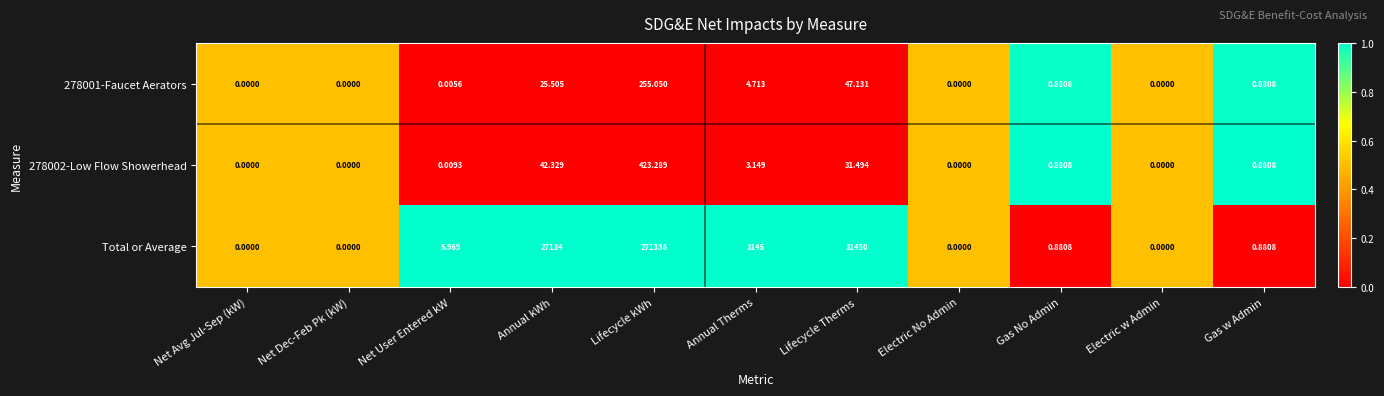

What is the difference between the highest and lowest values at Lifecycle Therms?

31418.5